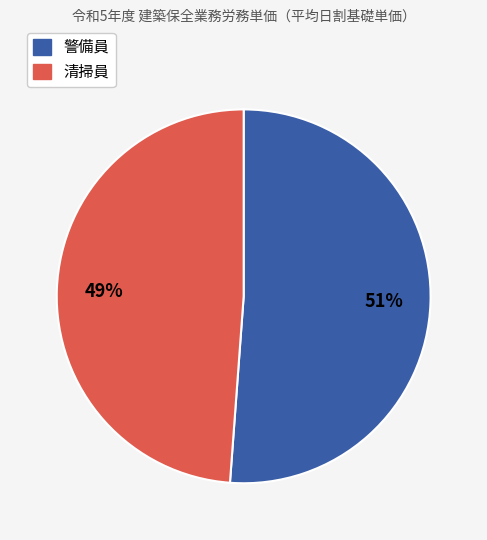

Which category has the smallest portion of the pie?

清掃員